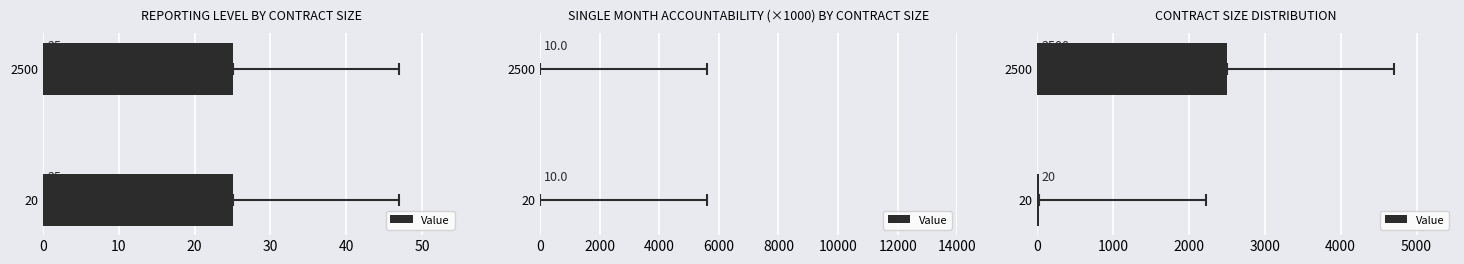

What is the maximum value shown in the chart?

2500